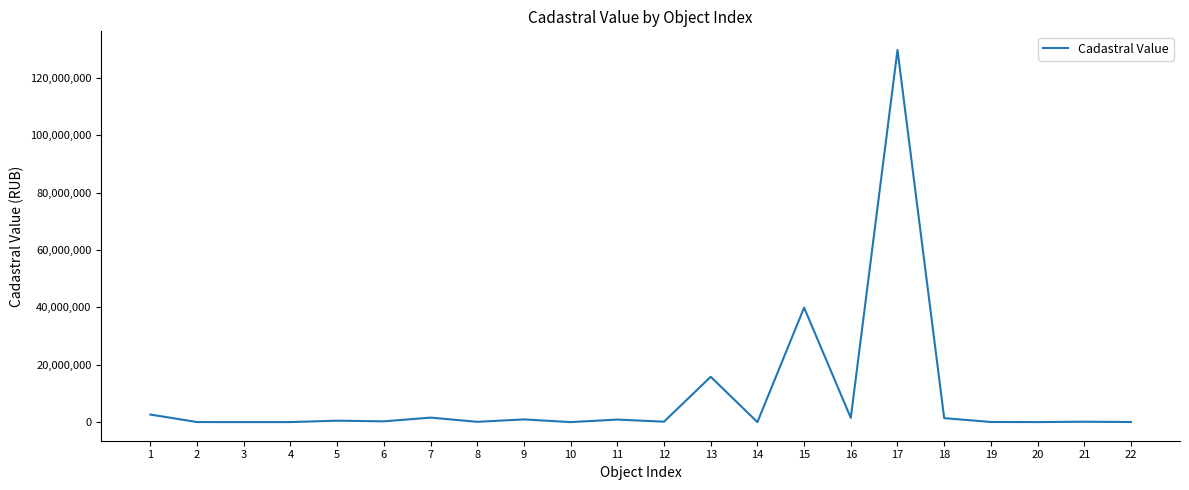

What is the average value?

8890260.4